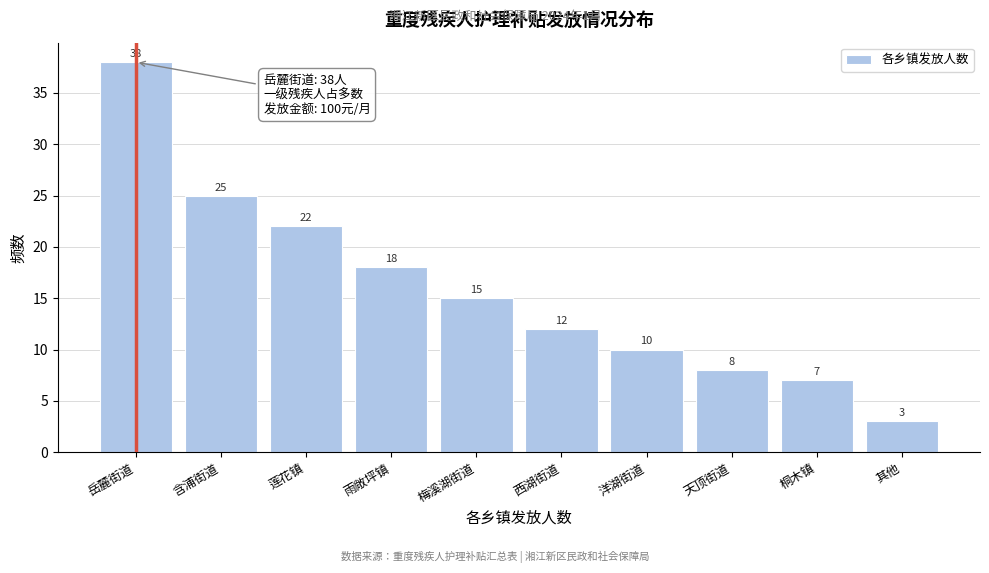

Reading right to left, what are all the values shown in this chart?

其他=3	桐木镇=7	天顶街道=8	洋湖街道=10	西湖街道=12	梅溪湖街道=15	雨敞坪镇=18	莲花镇=22	含浦街道=25	岳麓街道=38